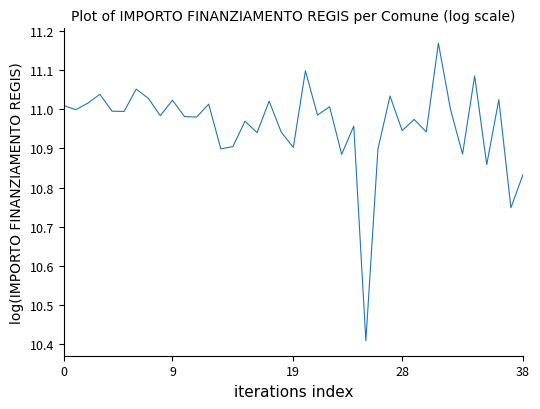

What is the difference between the maximum and minimum values?

0.8